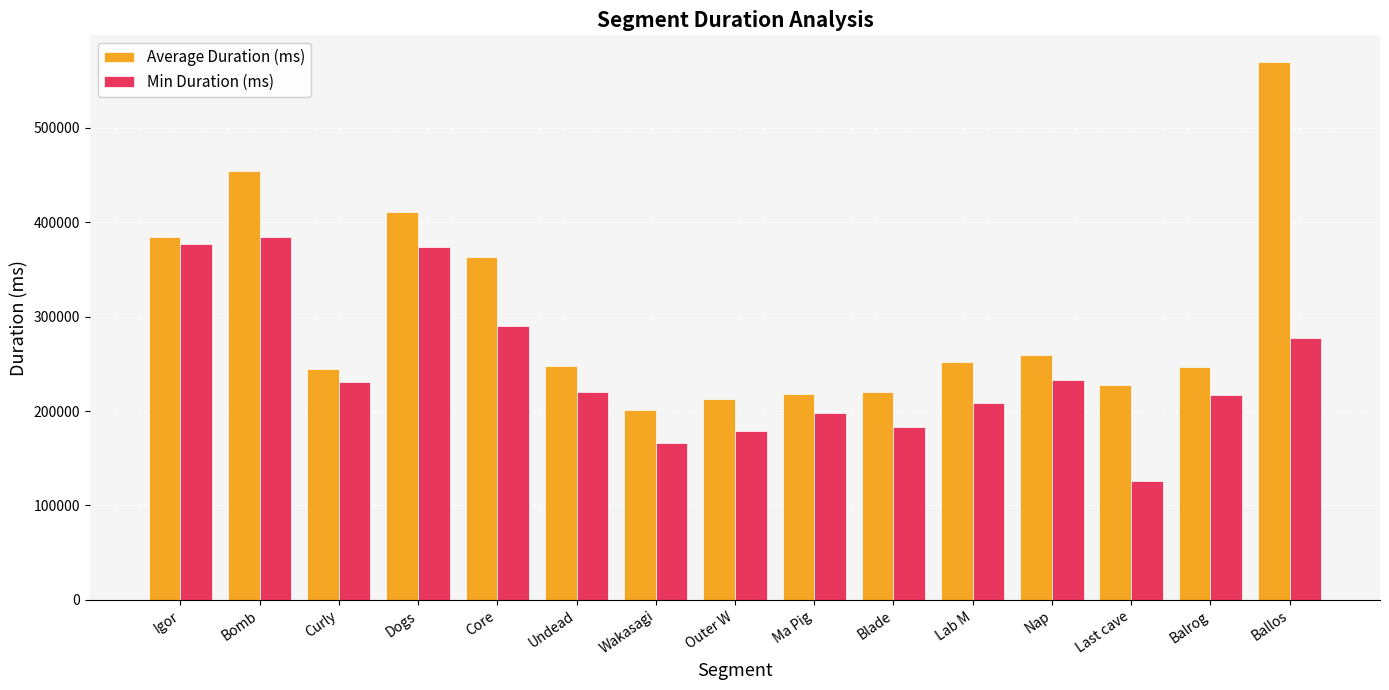

What is the total value across all series at Core?

653730